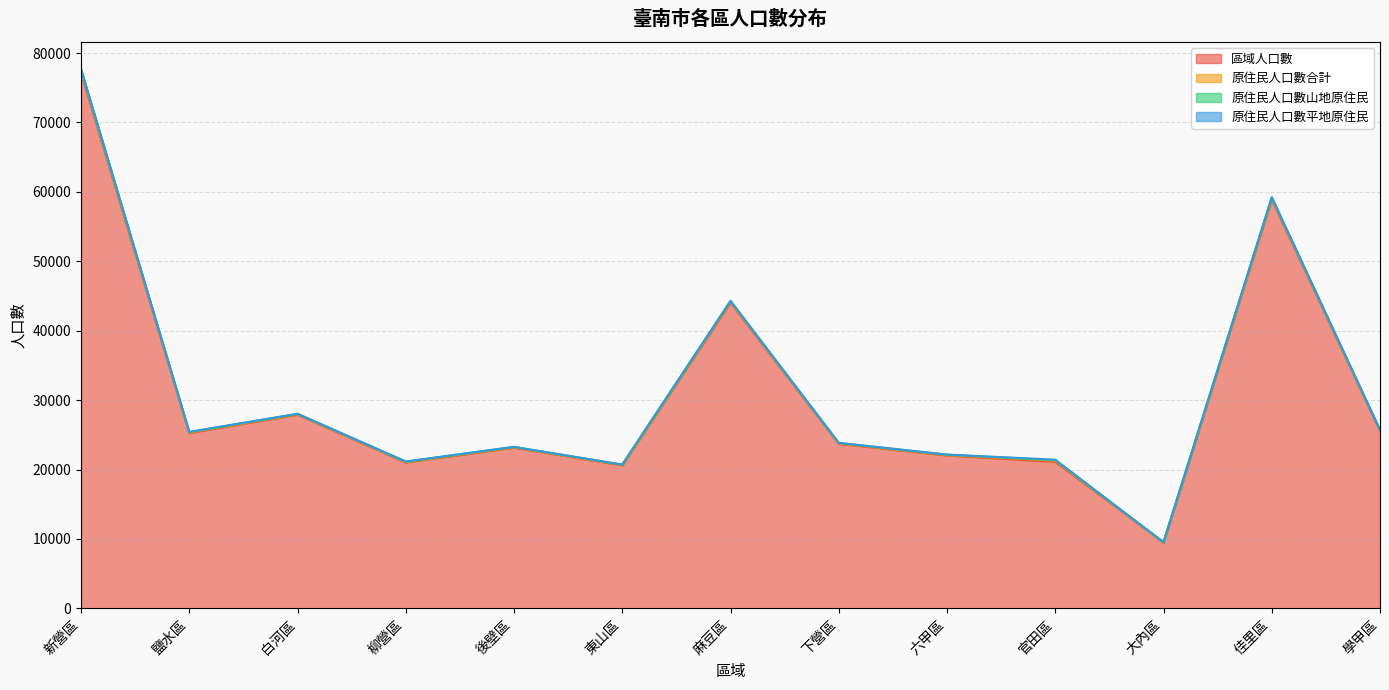

Where does the 原住民人口數合計 series first go above 69?

新營區